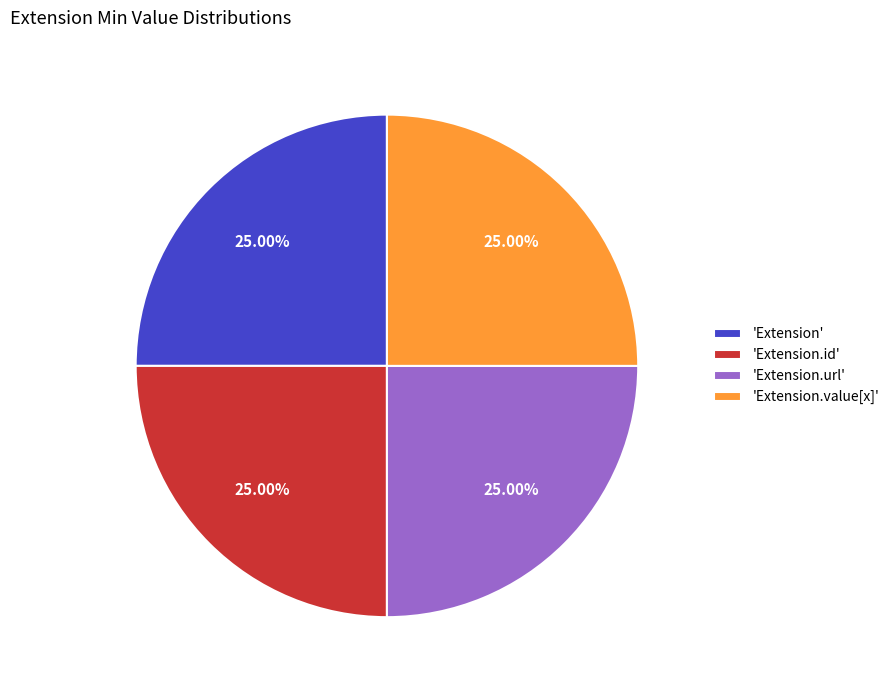

Is there any slice that represents more than half of the pie?

No